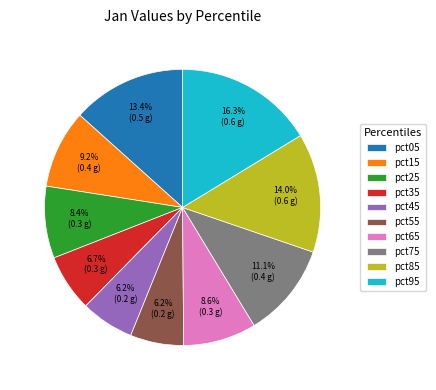

How many segments does this pie chart have?

10